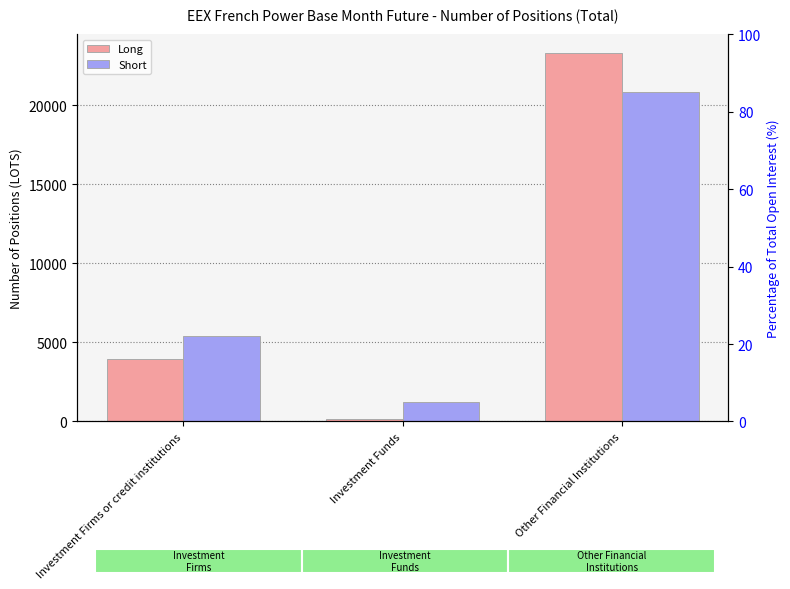

What is the difference between the highest and lowest values at Investment Firms or credit institutions?

1455.0